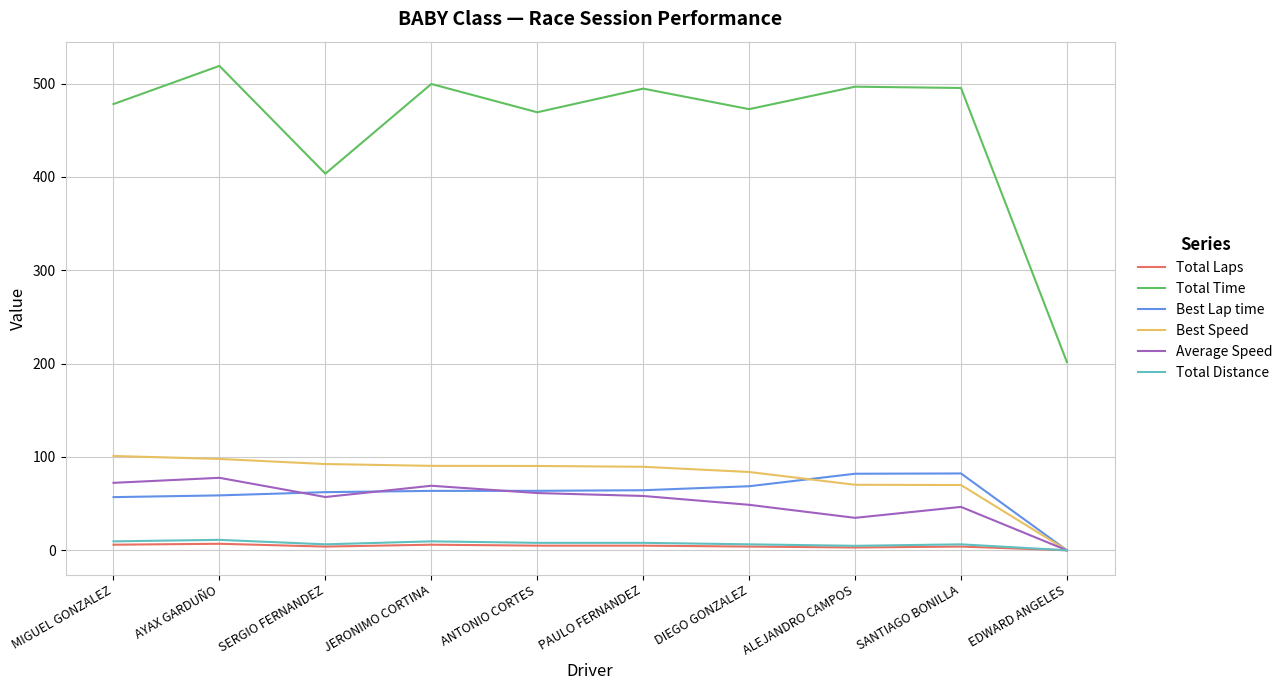

True or false: Total Time has a value of 201.6 at EDWARD ANGELES.

True